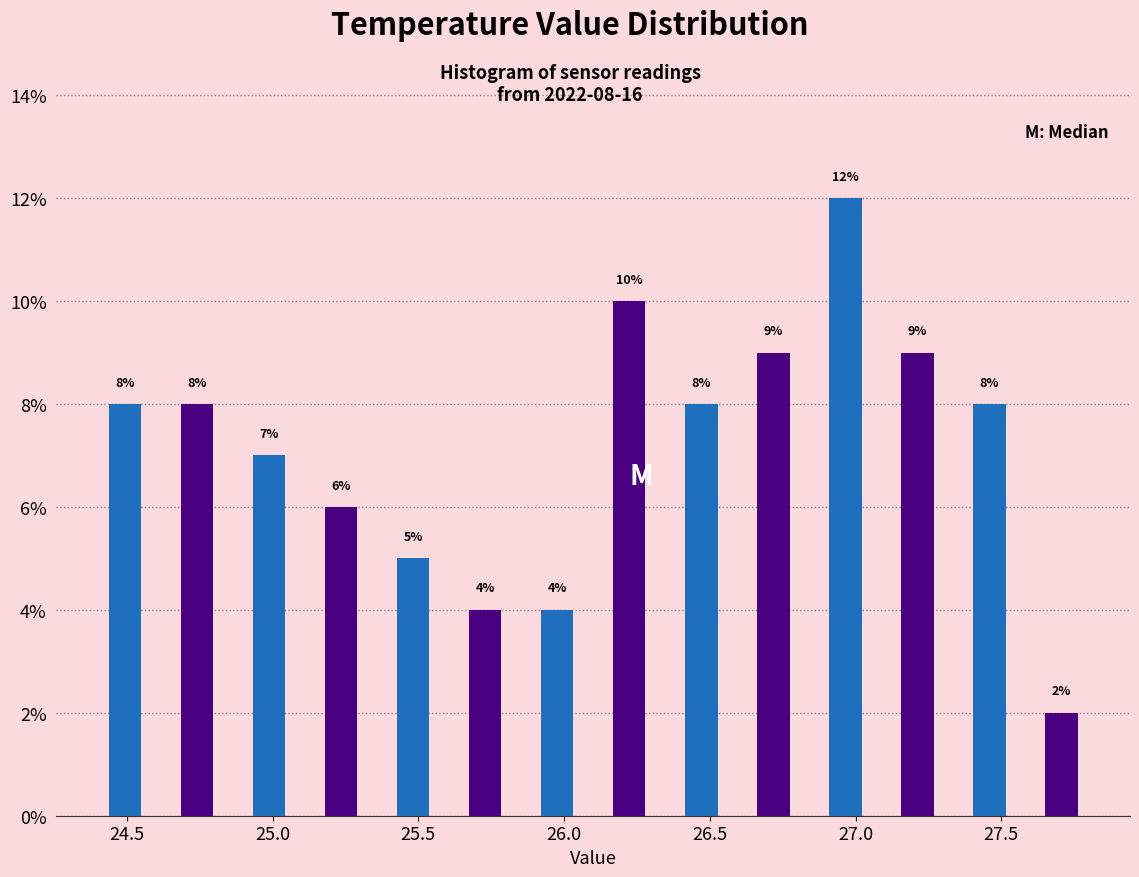

Which range on the x-axis has the tallest bar?

26.85 to 27.10